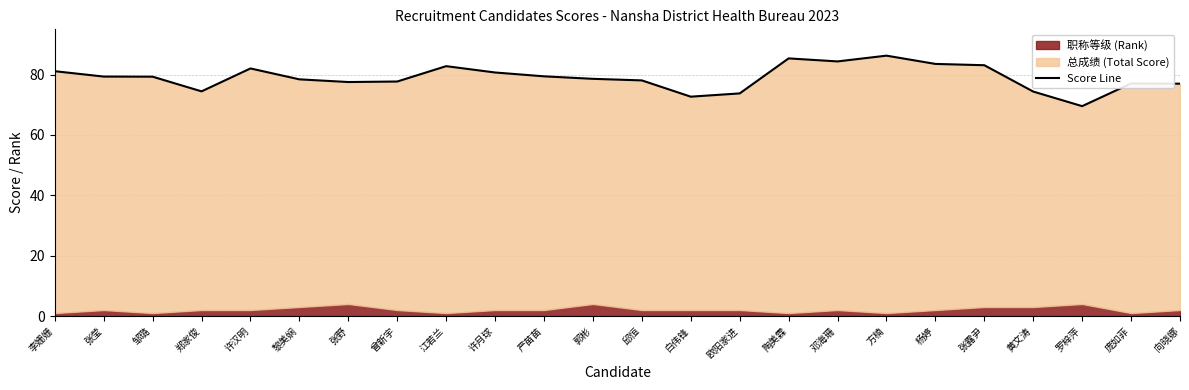

List the labels in order of value, largest first.

方楠, 陶美霖, 邓海珊, 杨婷, 张露尹, 江若兰, 许汉明, 李姗姗, 许月球, 严苗苗, 张莹, 邹璐, 郭彬, 黎美娴, 邱恒, 曾新宇, 张野, 庞如菲, 向晓娜, 郑家俊, 黄文涛, 欧阳家进, 白伟锋, 罗梓萍